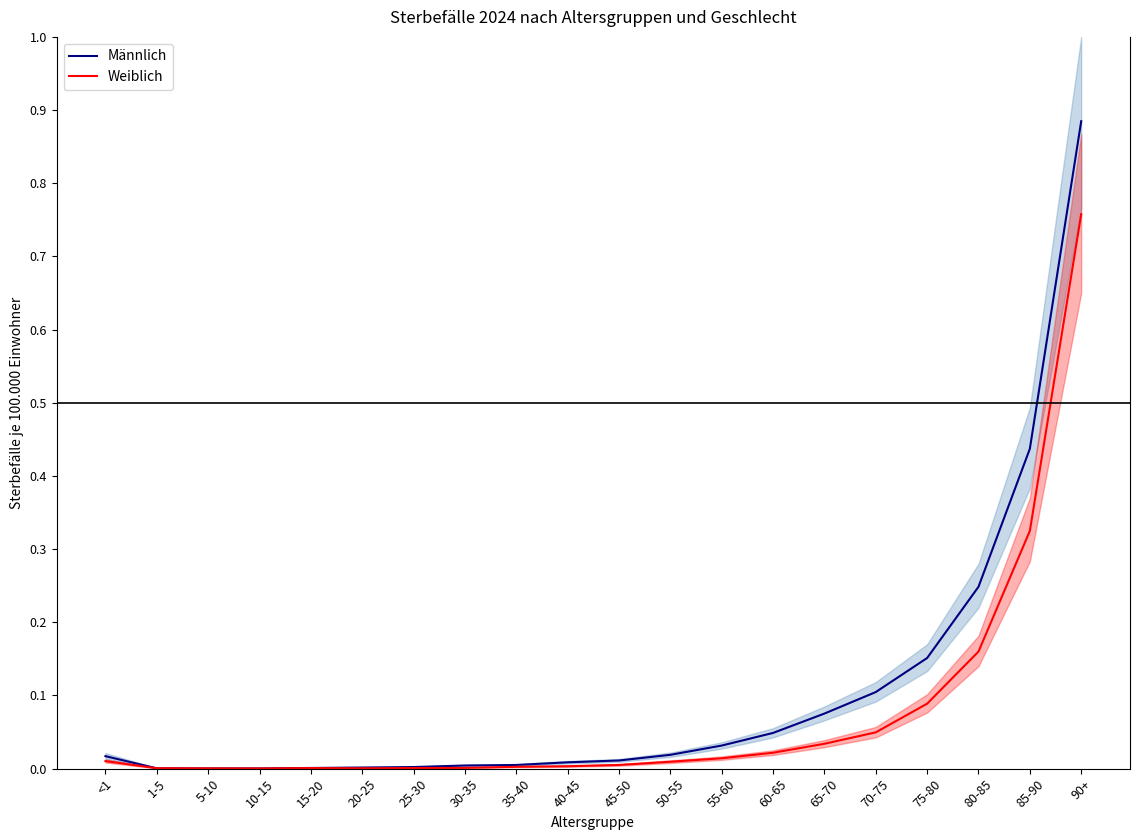

Reading left to right, extract all data points from this chart.

Männlich: <1=0.0	1-5=0.0	5-10=0.0	10-15=0.0	15-20=0.0	20-25=0.0	25-30=0.0	30-35=0.0	35-40=0.0	40-45=0.0	45-50=0.0	50-55=0.0	55-60=0.0	60-65=0.0	65-70=0.1	70-75=0.1	75-80=0.2	80-85=0.2	85-90=0.4	90+=0.9
Weiblich: <1=0.0	1-5=0.0	5-10=0.0	10-15=0.0	15-20=0.0	20-25=0.0	25-30=0.0	30-35=0.0	35-40=0.0	40-45=0.0	45-50=0.0	50-55=0.0	55-60=0.0	60-65=0.0	65-70=0.0	70-75=0.0	75-80=0.1	80-85=0.2	85-90=0.3	90+=0.8